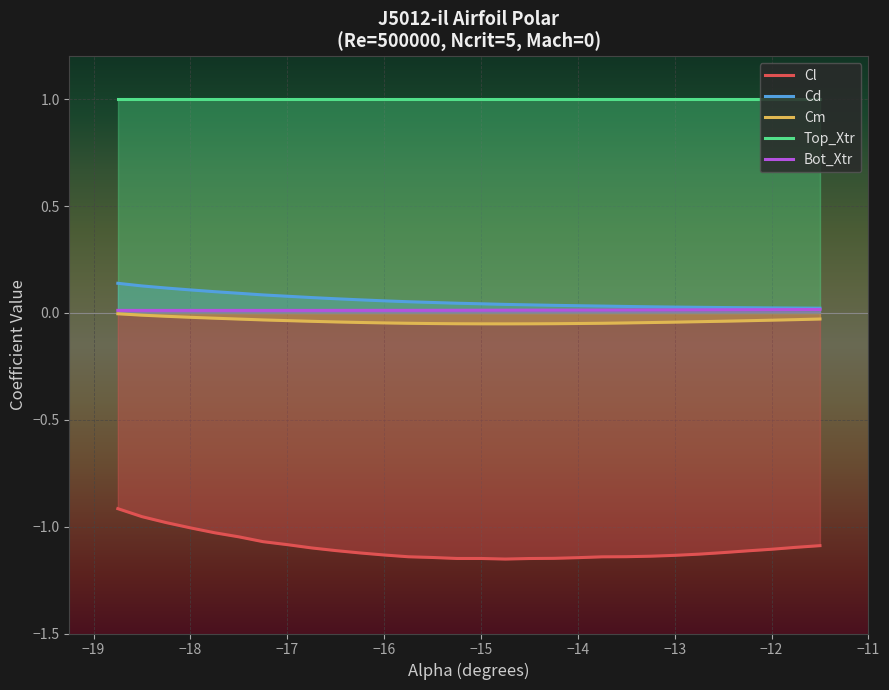

What is the maximum value shown in the chart?

1.0